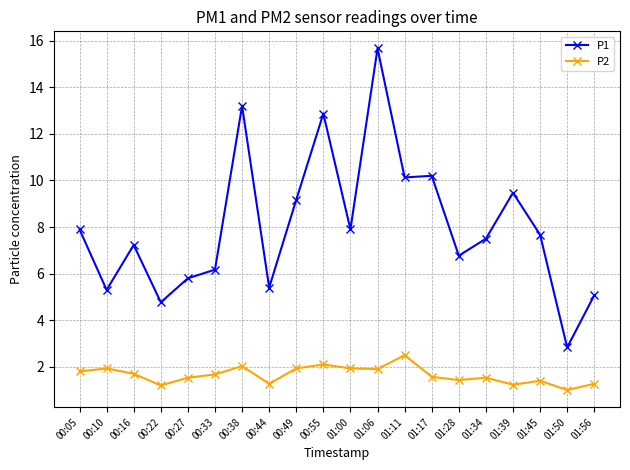

True or false: P2 has a value of 0.2 at 01:50.

False